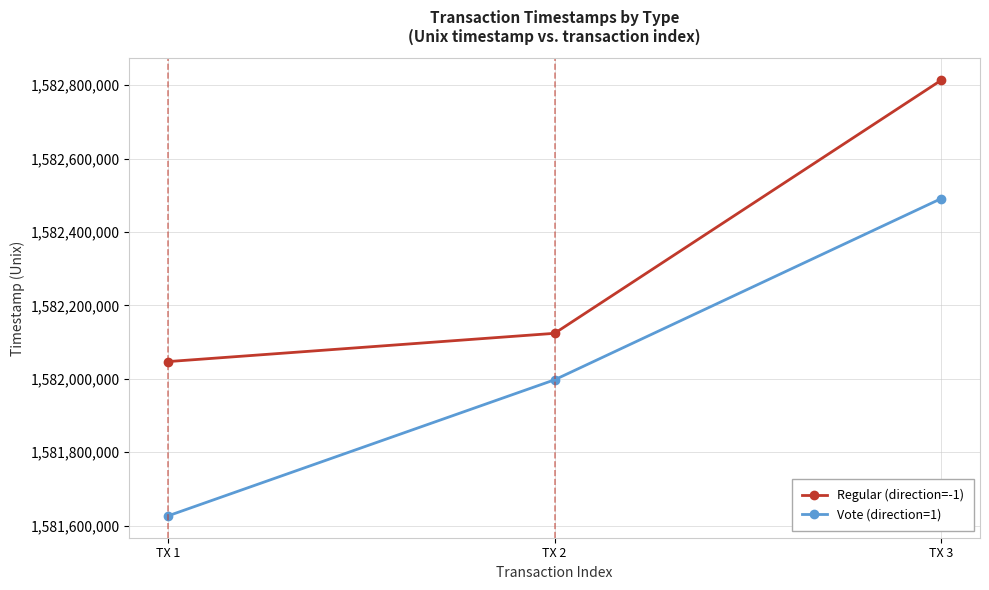

What are all the series names shown in the legend?

Regular (direction=-1), Vote (direction=1)